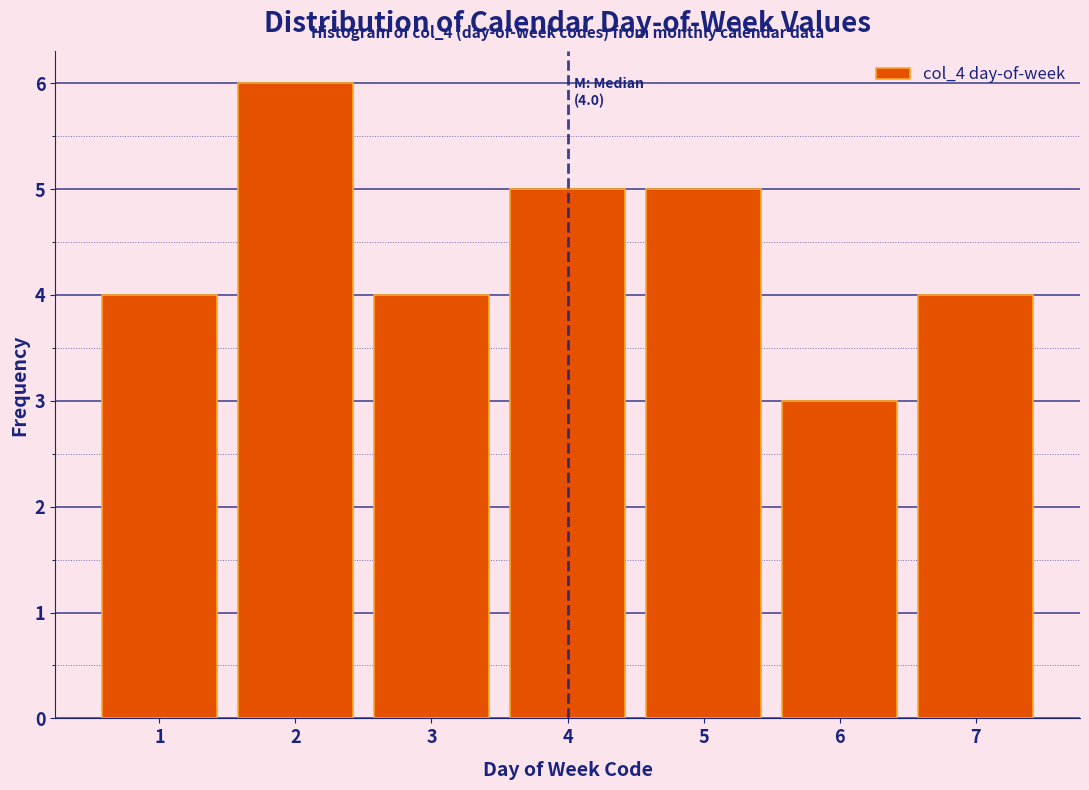

Reading left to right, what are all the values shown in this chart?

4	6	4	5	5	3	4